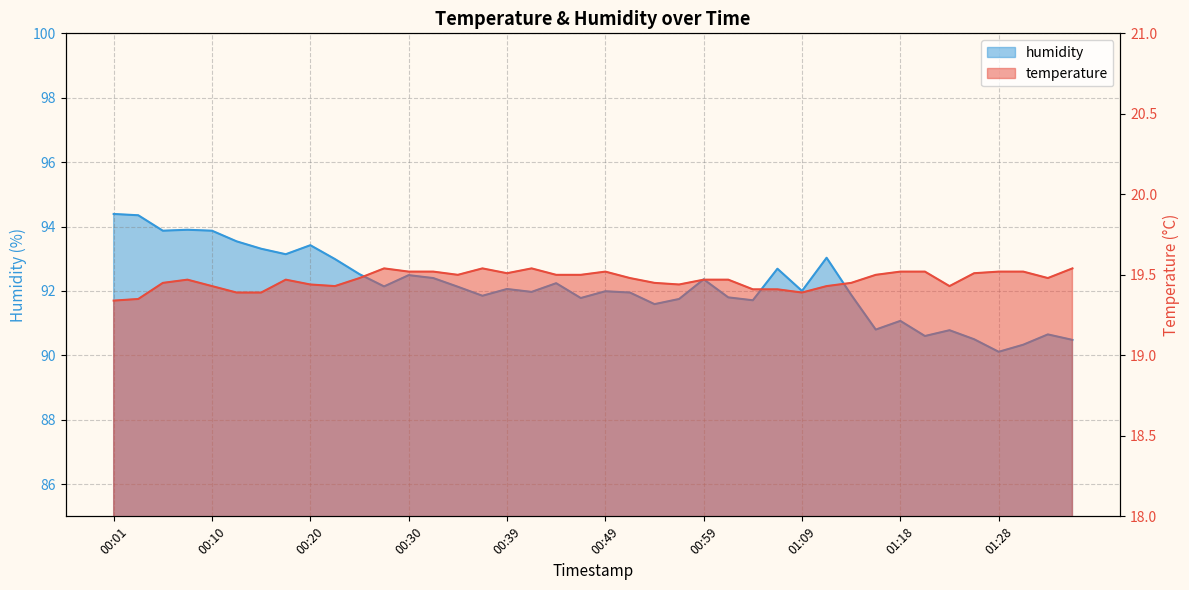

What are all the series names shown in the legend?

temperature, humidity